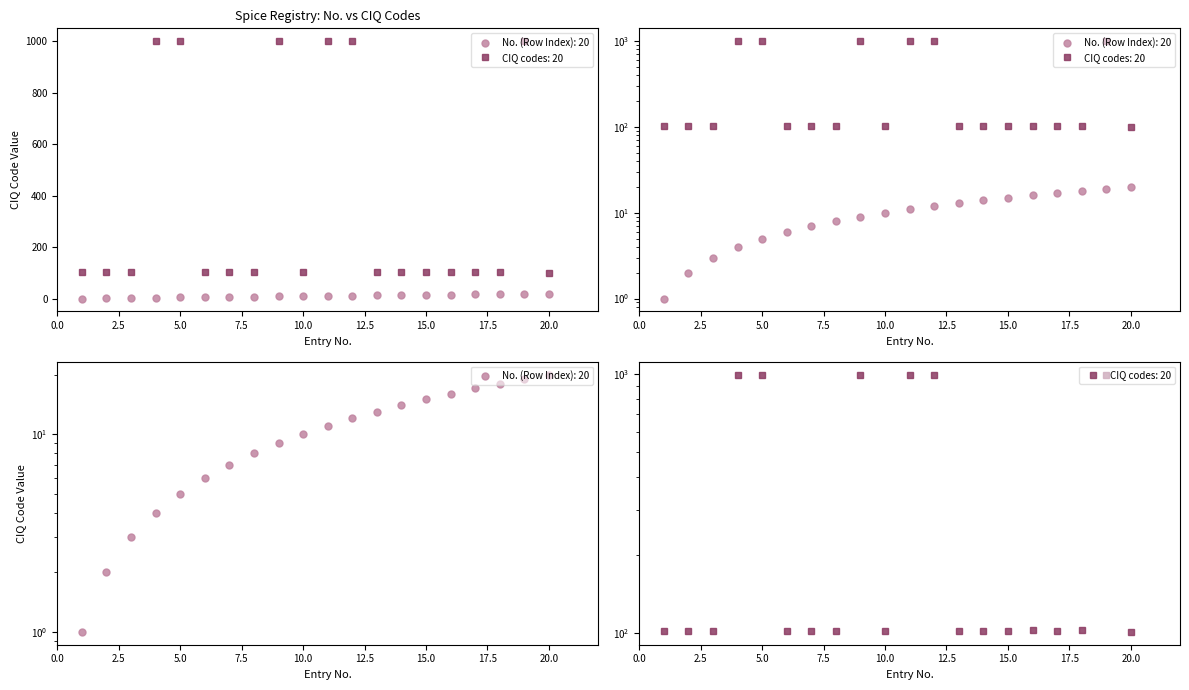

Does the chart have visible grid lines?

No